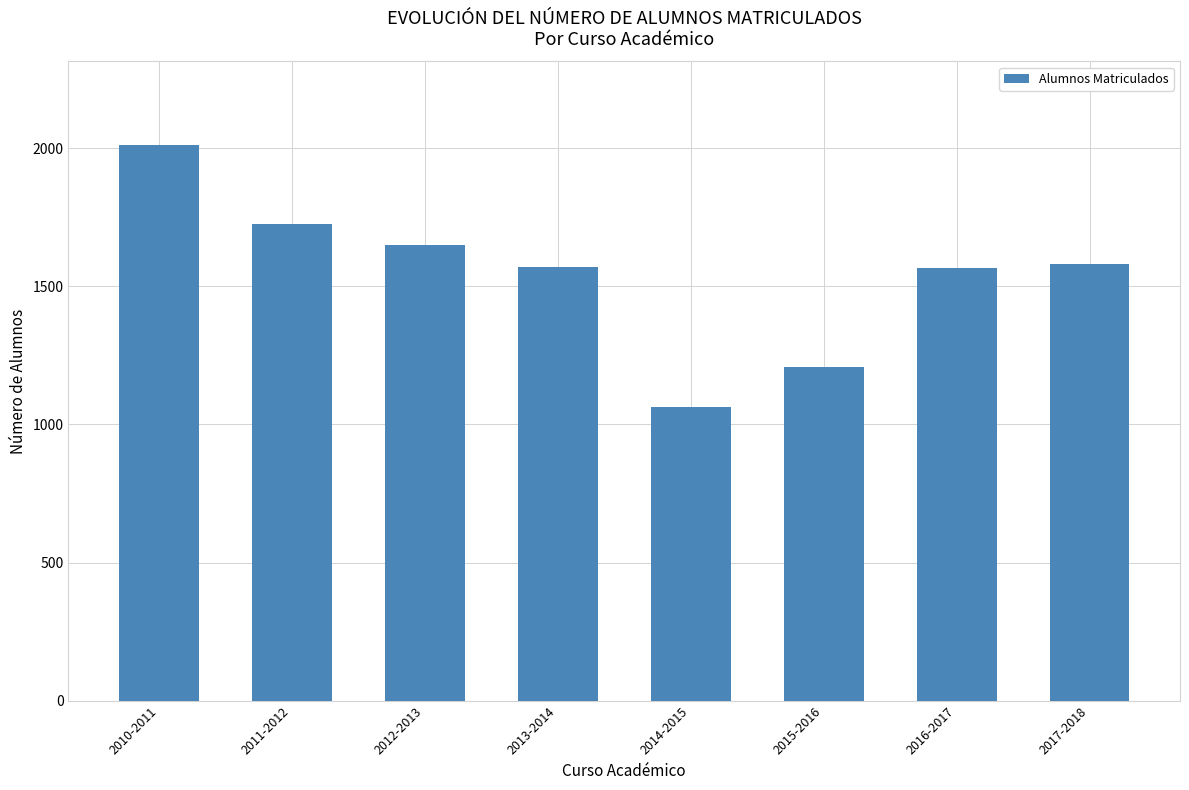

Is it true that the value at 2017-2018 is 2364?

False